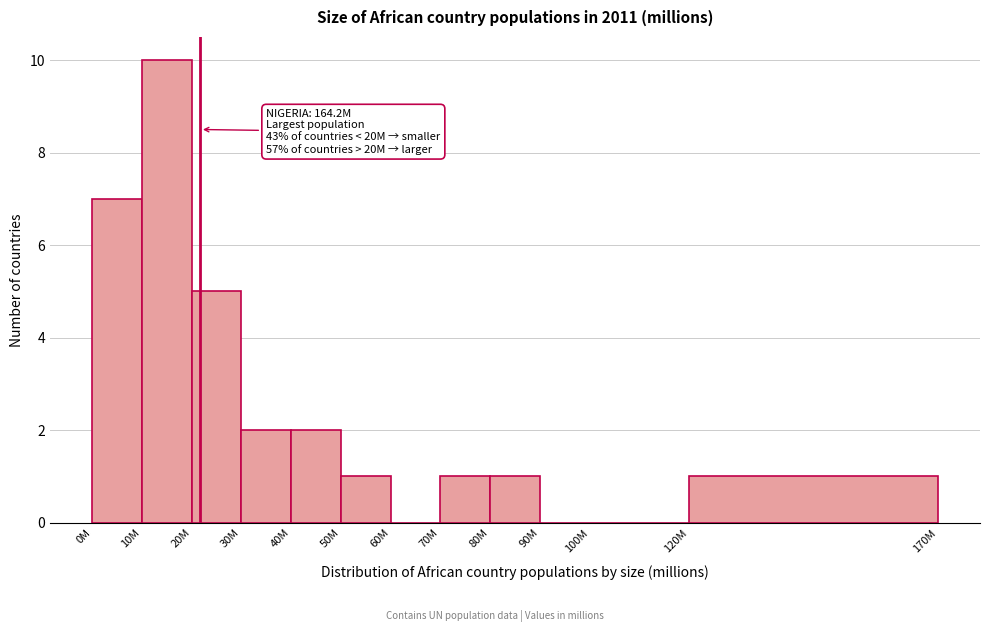

Reading left to right, transcribe all the data shown in this chart.

0M=7	10M=10	20M=5	30M=2	40M=2	50M=1	60M=0	70M=1	80M=1	90M=0	100M=0	120M=1